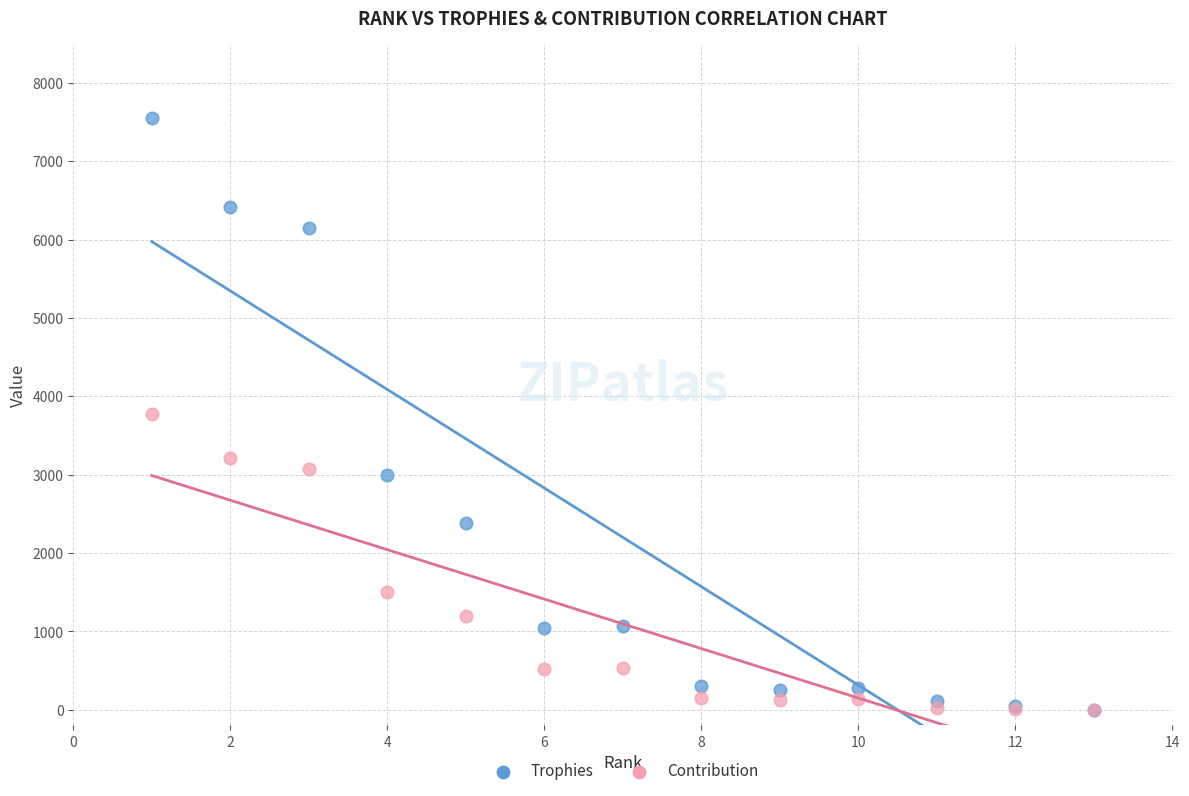

Which series has the widest spread of Y values?

Trophies